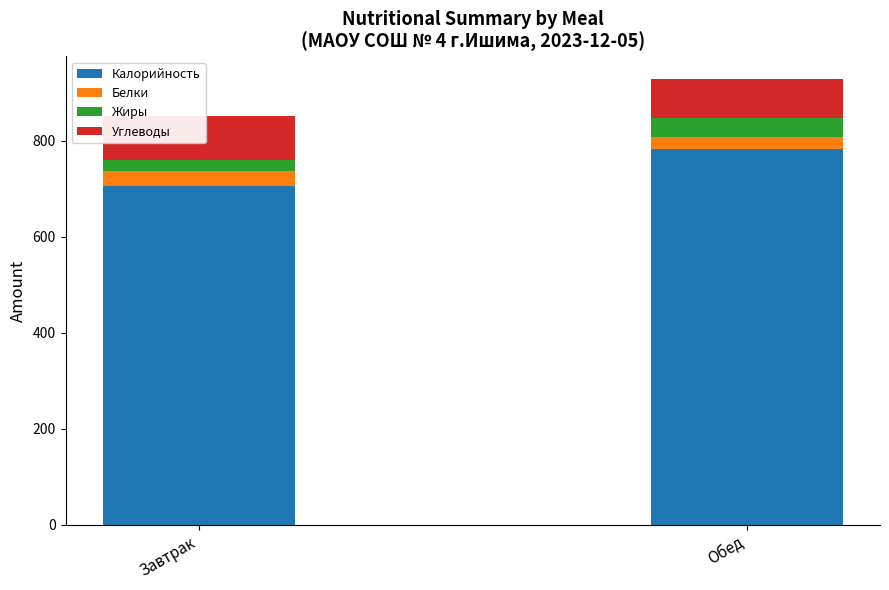

What is the average value of the Калорийность series?

743.3